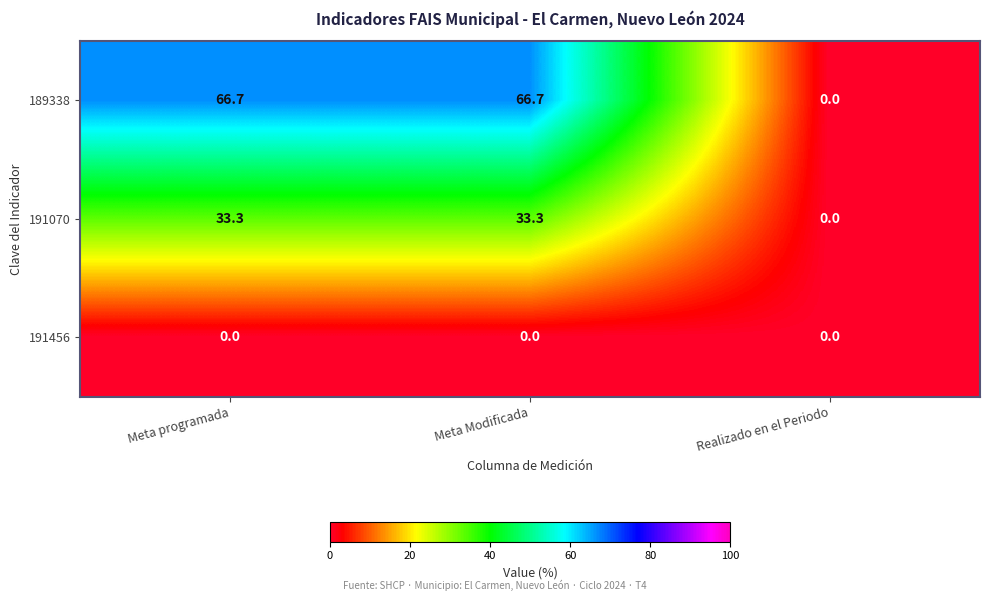

List the series in order of their peak value, lowest first.

191456, 191070, 189338